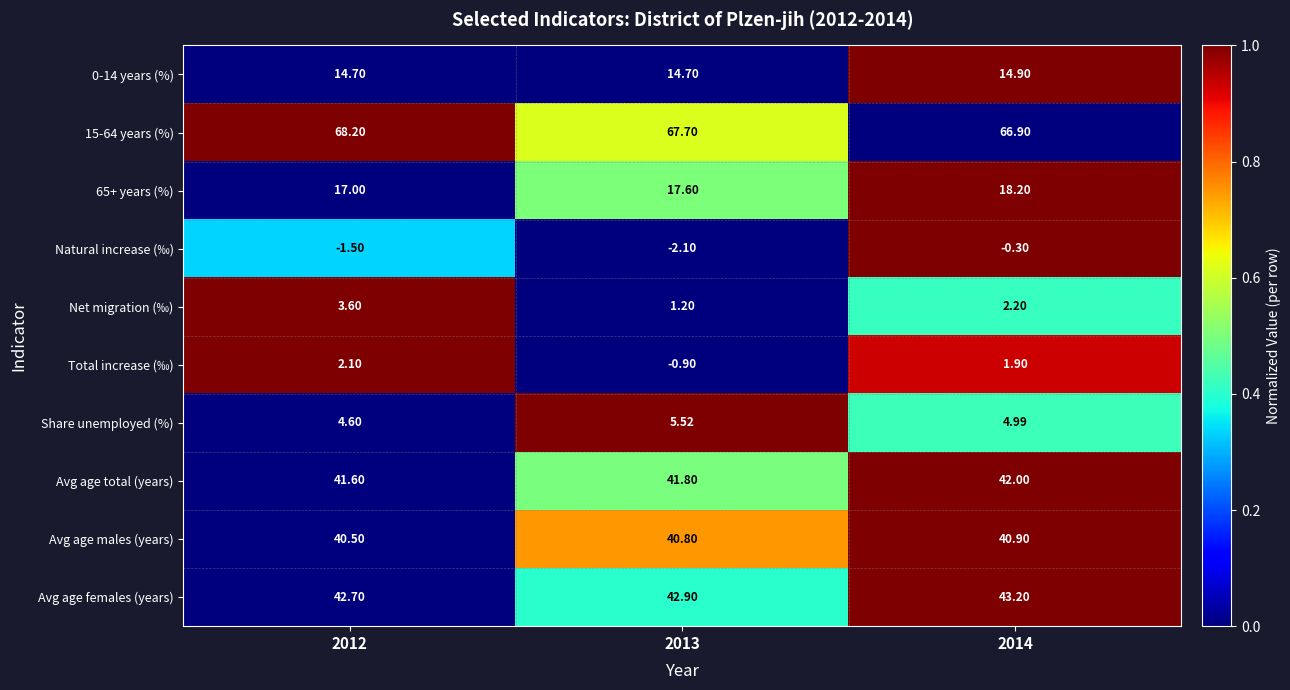

Which series has the largest range (max minus min)?

Total increase (‰)